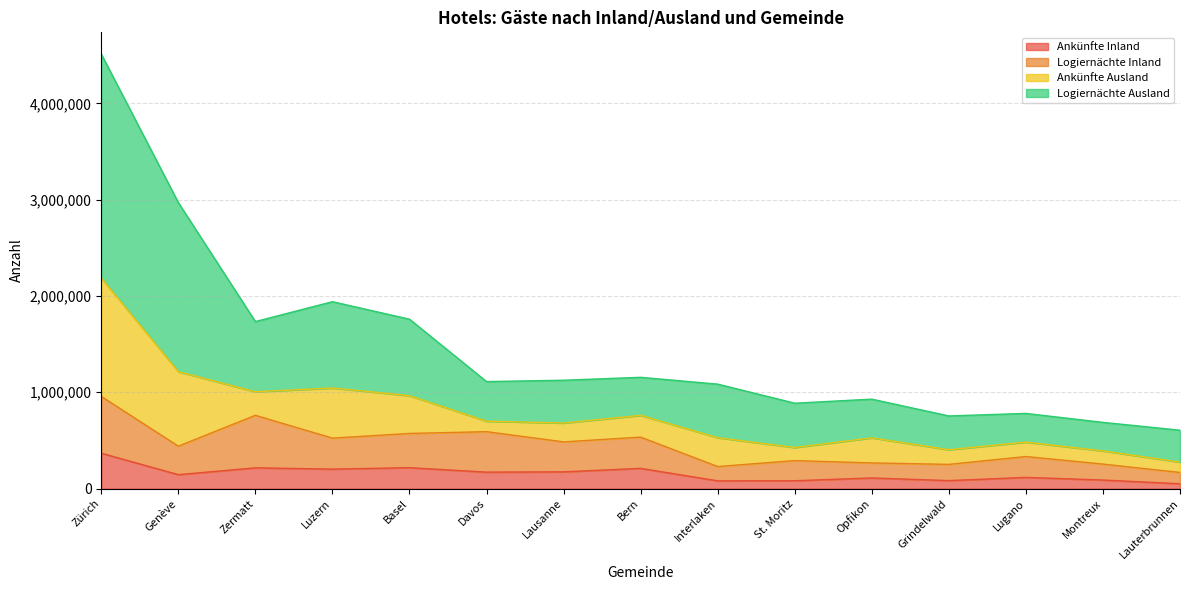

What is the total value across all series at Zürich?

4511986